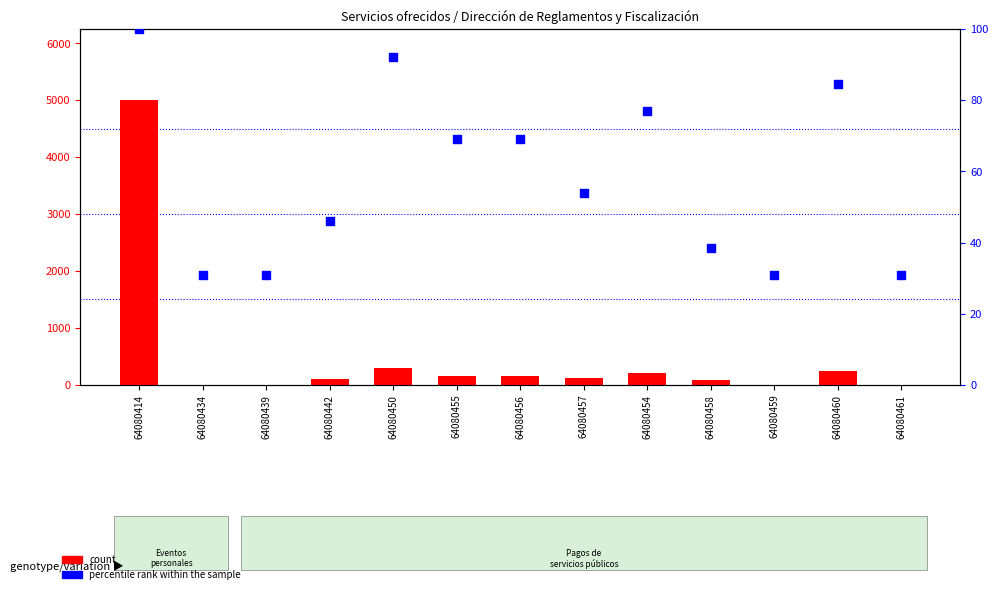

Which series contains the highest Y value?

count